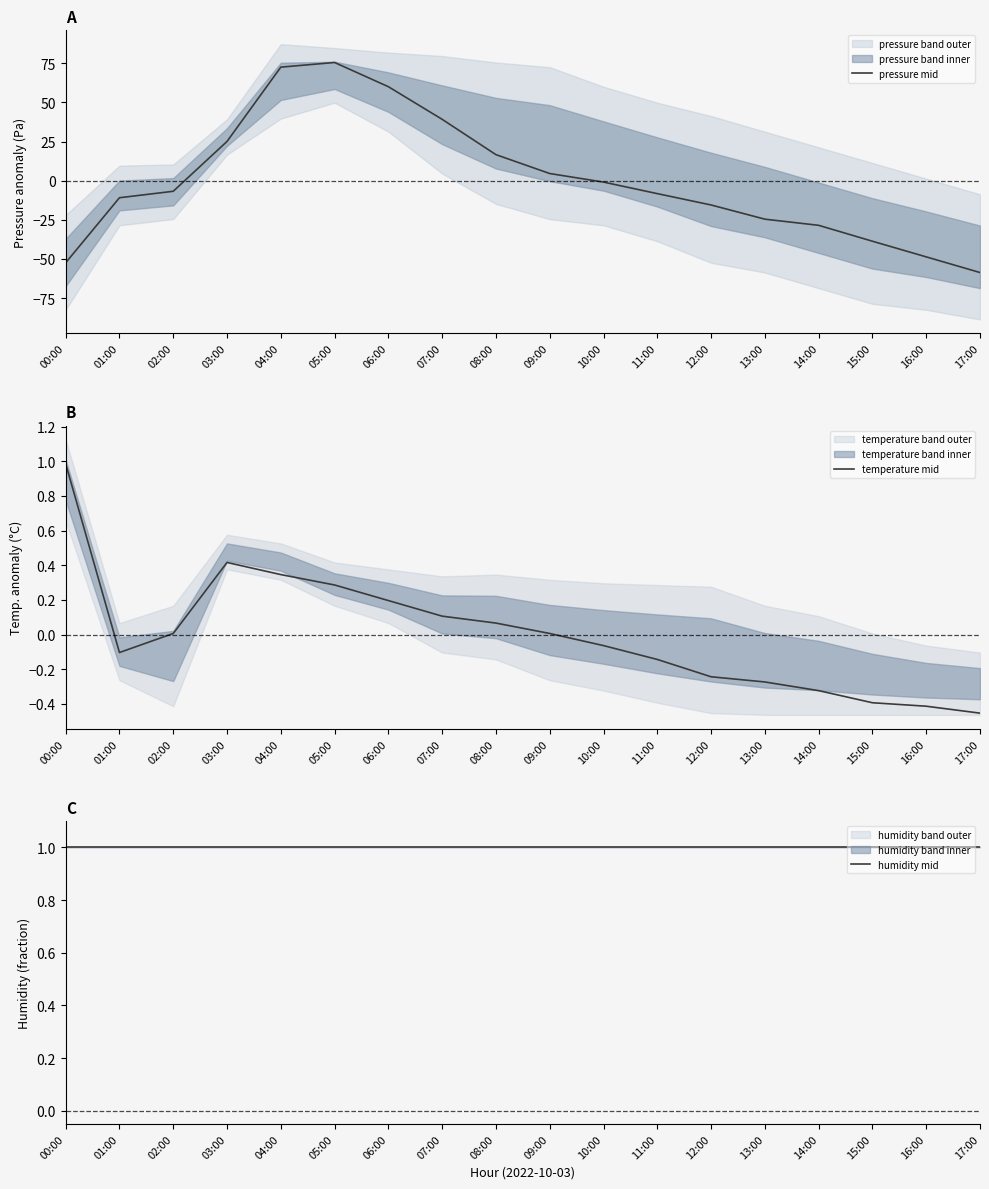

Which series has the widest spread of values?

pressure mid